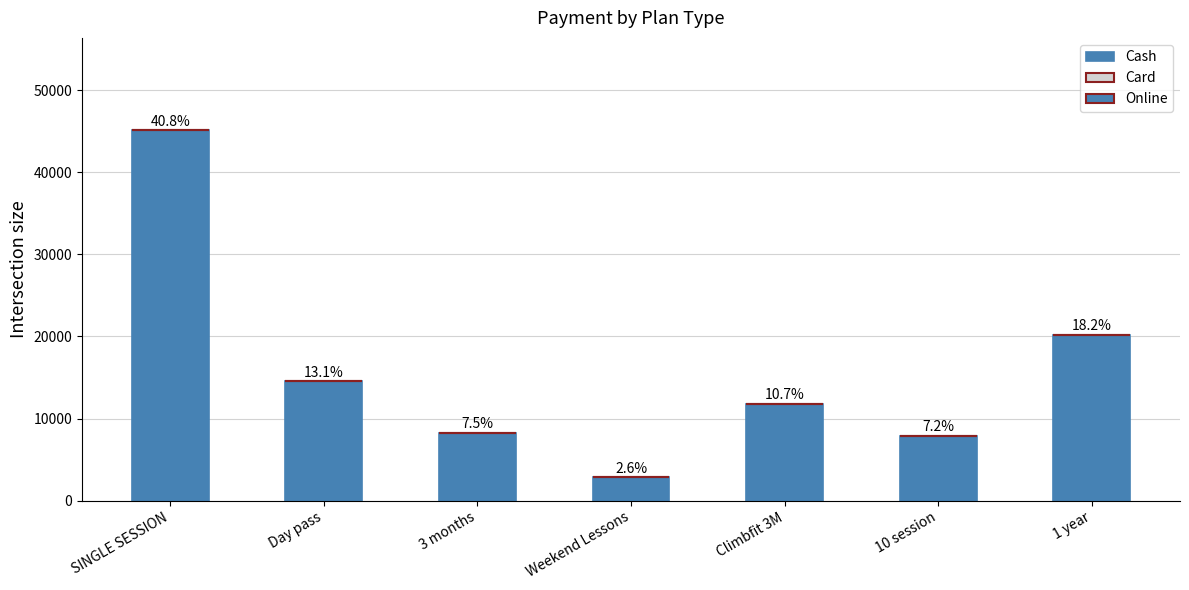

Reading right to left, list all the values displayed in this chart.

Cash: 1 year=20178	10 session=7914	Climbfit 3M=11800	Weekend Lessons=2832	3 months=8260	Day pass=14514	SINGLE SESSION=45107
Card: 1 year=0	10 session=0	Climbfit 3M=0	Weekend Lessons=0	3 months=0	Day pass=0	SINGLE SESSION=0
Online: 1 year=0	10 session=0	Climbfit 3M=0	Weekend Lessons=0	3 months=0	Day pass=0	SINGLE SESSION=0